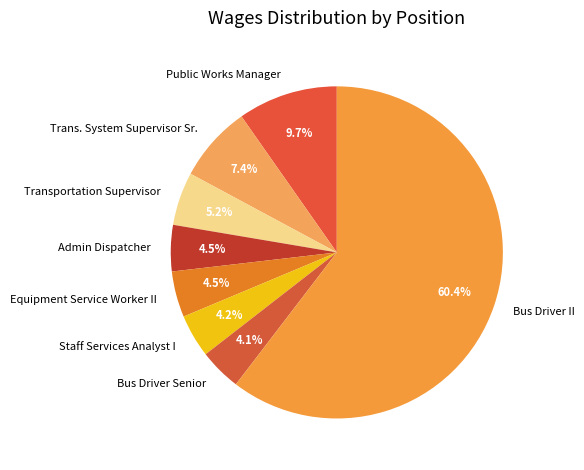

Combined, do Staff Services Analyst I and Equipment Service Worker II account for over 50%?

No